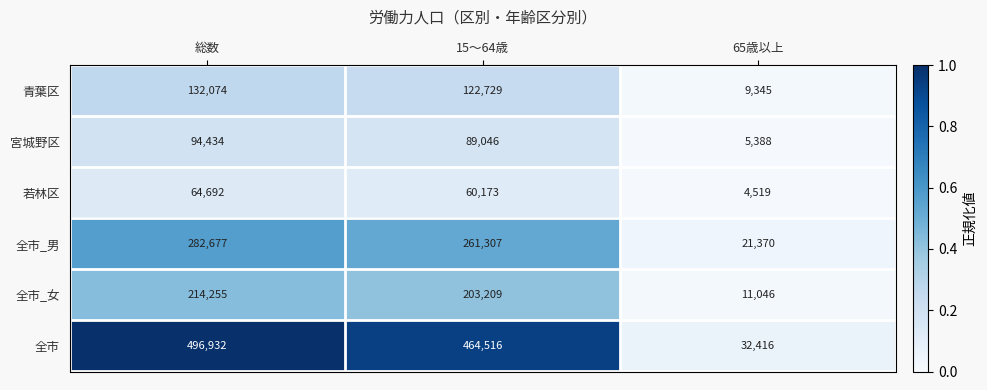

Where is 全市_女 nearest to the value 112650?

15〜64歳